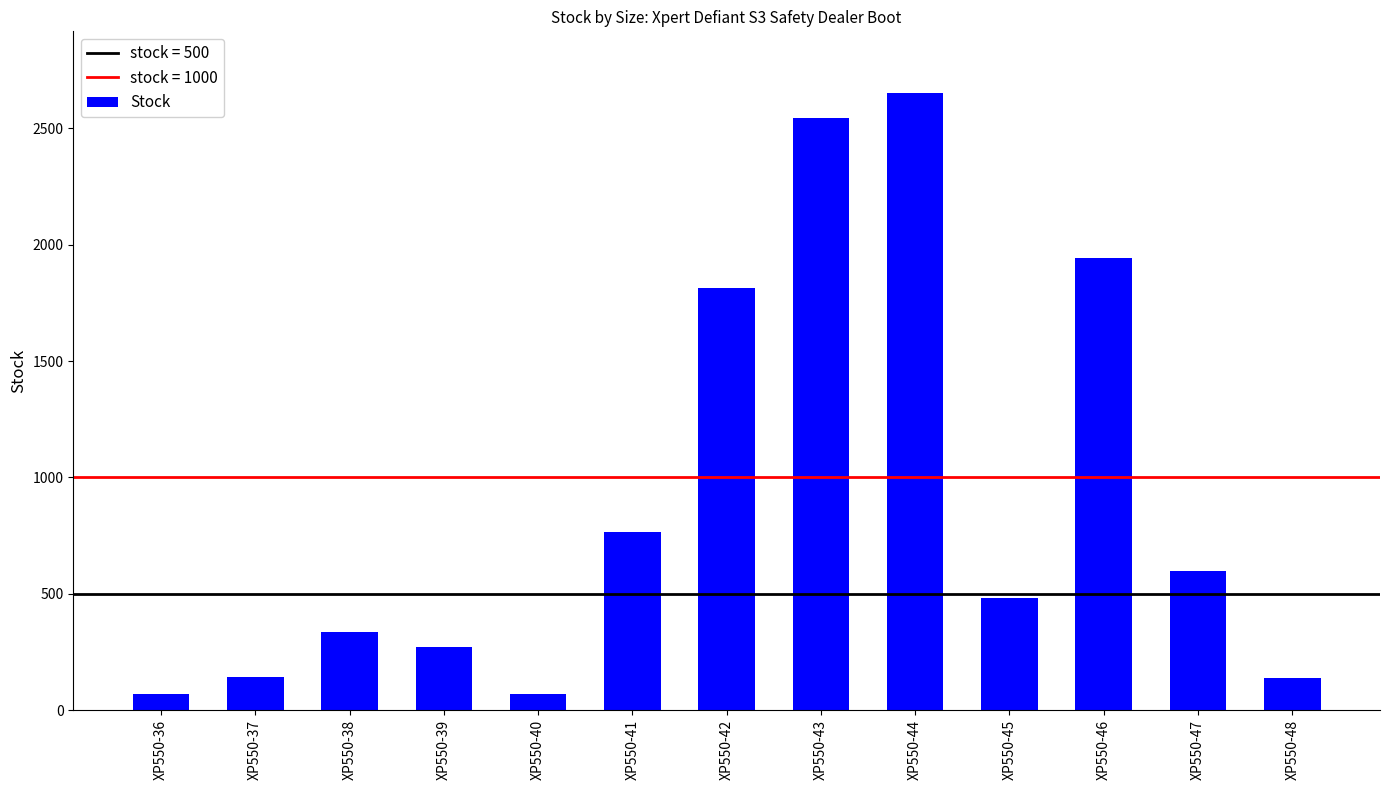

The value at XP550-43 is 2544. True or false?

True